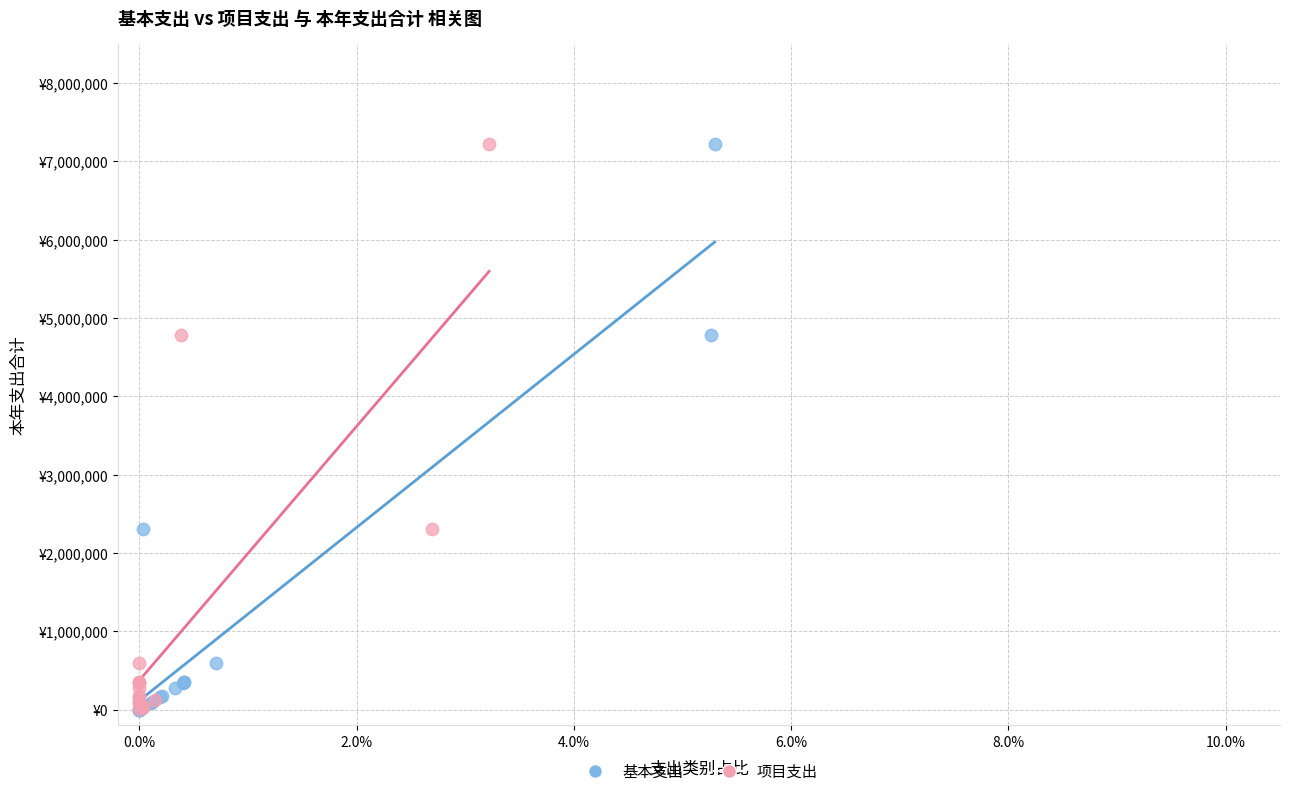

What are all the series names shown in the legend?

基本支出, 项目支出